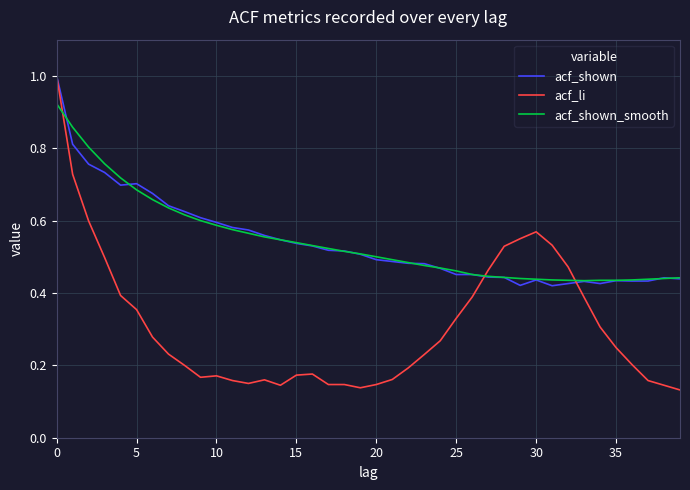

Which series has the widest spread of values?

acf_li